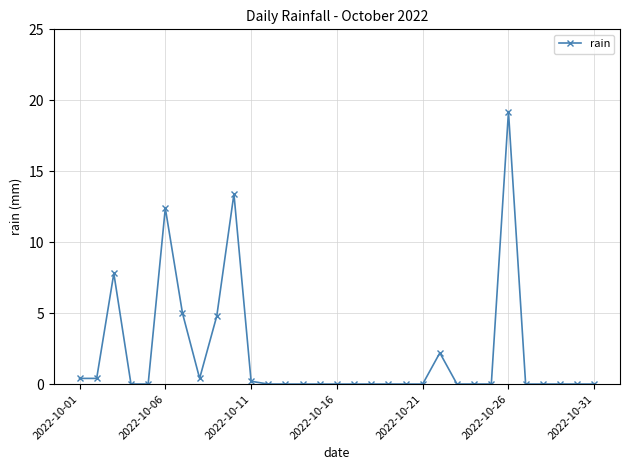

Count the number of data series in this chart.

1